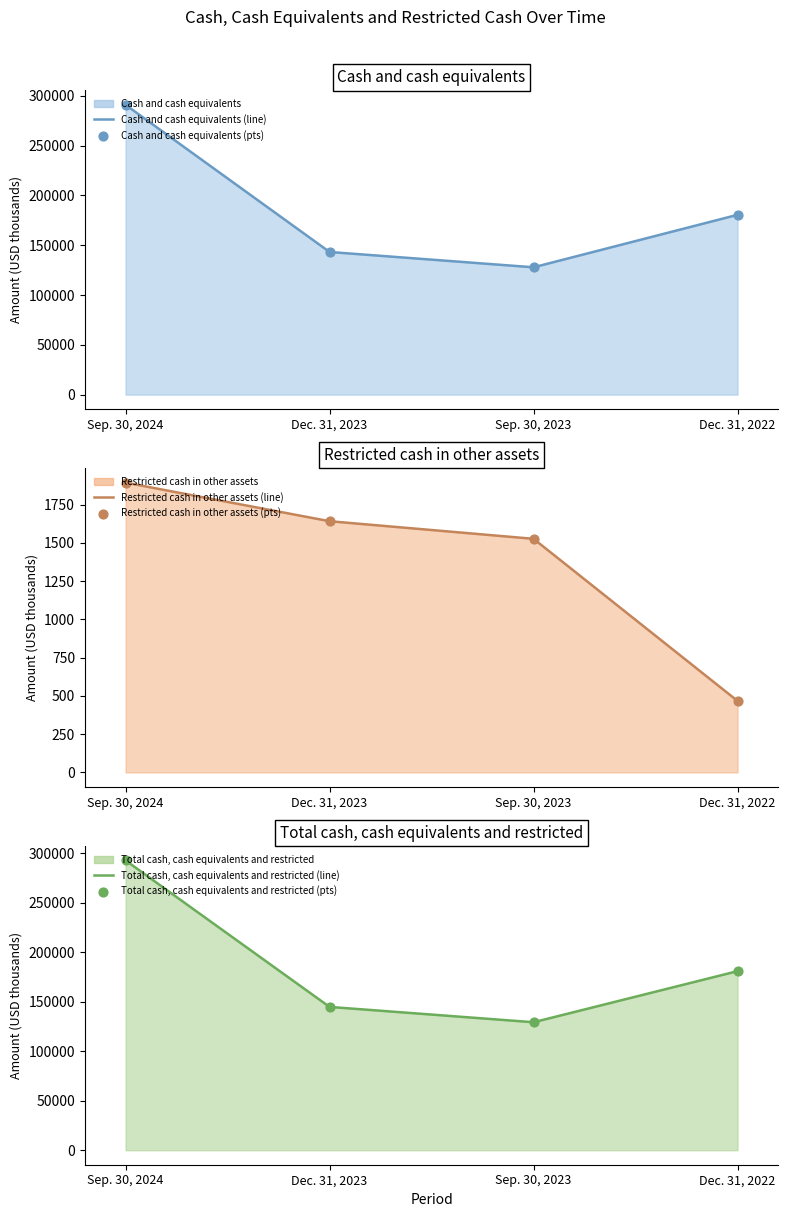

Which series reaches the minimum Y coordinate?

Restricted cash in other assets (line)